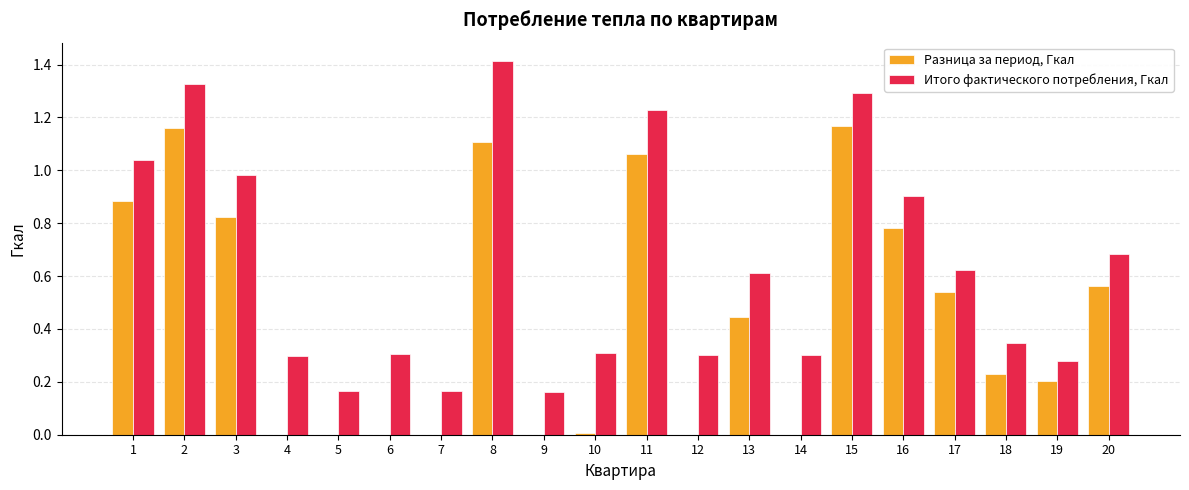

Is the value of Итого фактического потребления, Гкал at 6 greater than the value of Разница за период, Гкал at 6?

Yes